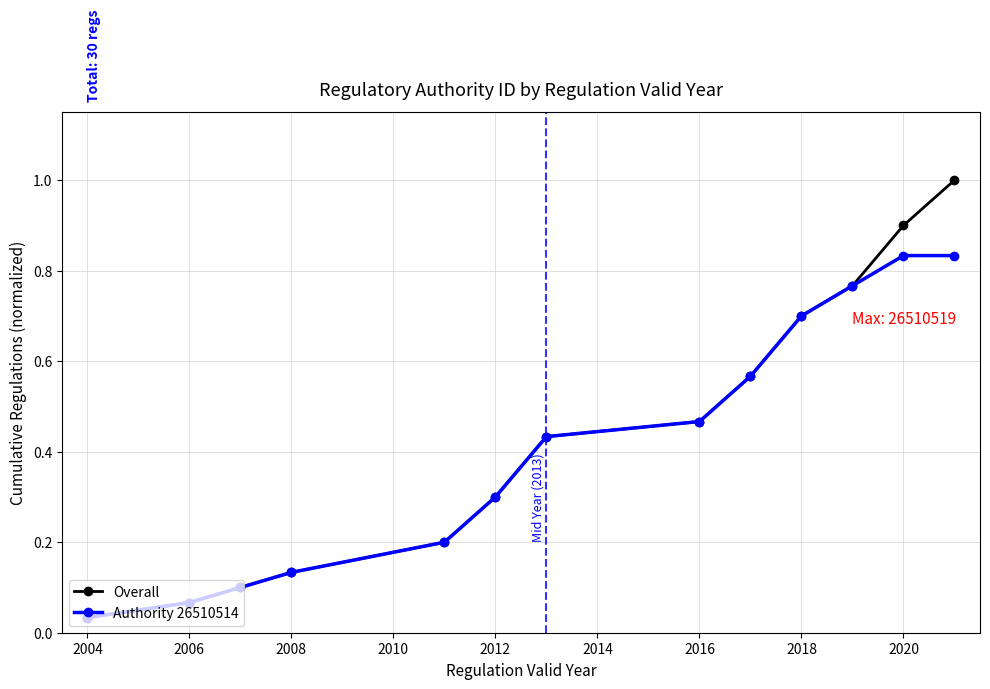

Which series has the largest range (max minus min)?

Overall